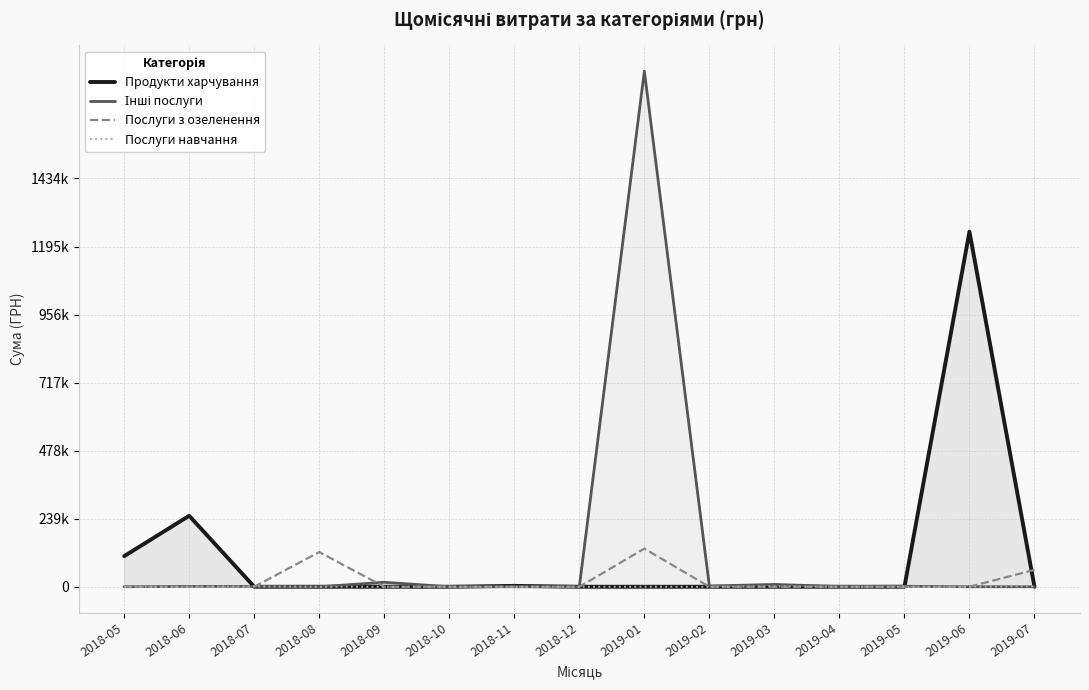

What is the label of the 12th point from the left?

2019-04